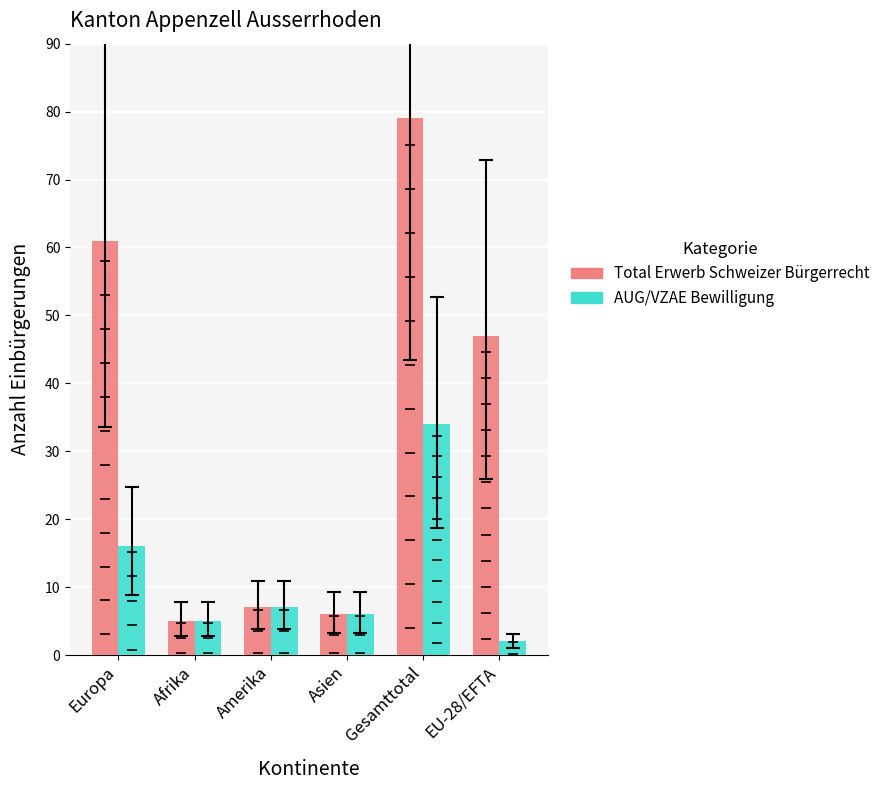

Where is Total Erwerb Schweizer Bürgerrecht nearest to the value 42?

EU-28/EFTA